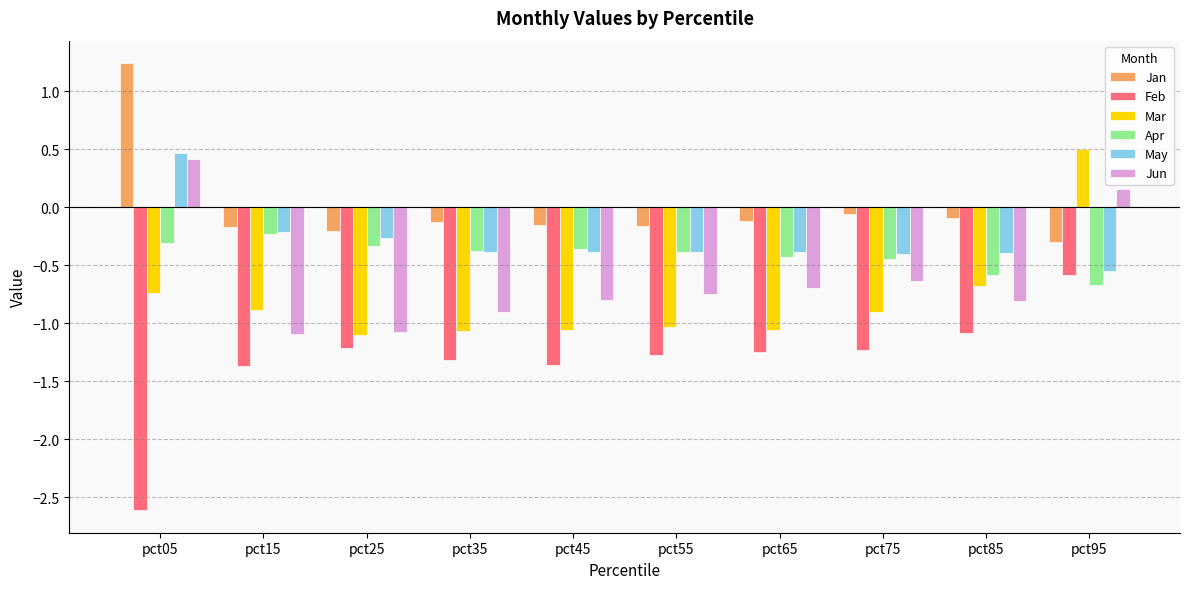

What is the value of the Jan bar at the 10th from the left?

-0.3